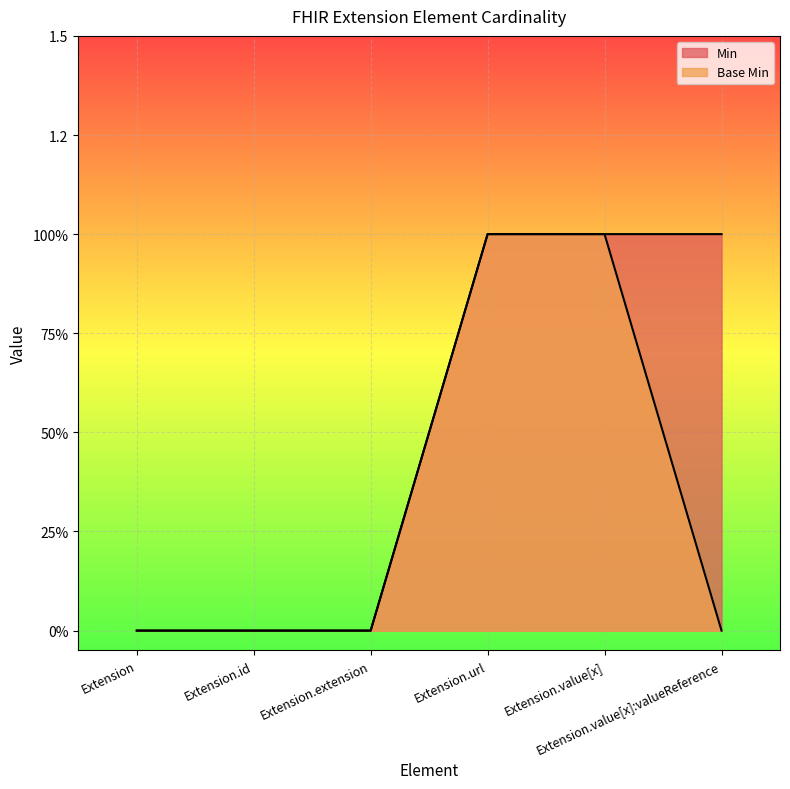

Reading left to right, extract all data points from this chart.

Min: 0	0	0	1	1	1
Base Min: 0	0	0	1	1	0